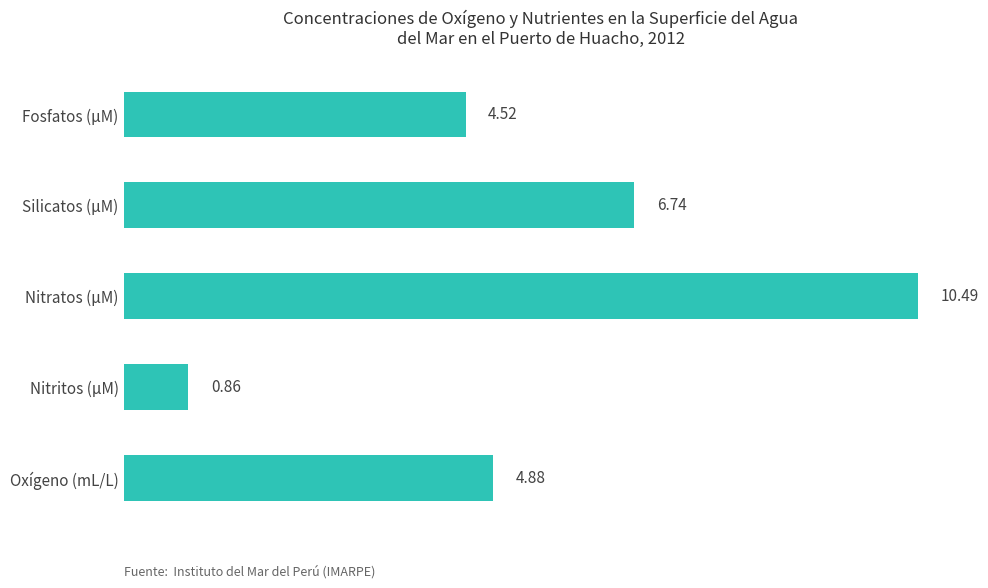

What is the difference between the maximum and minimum values?

9.6